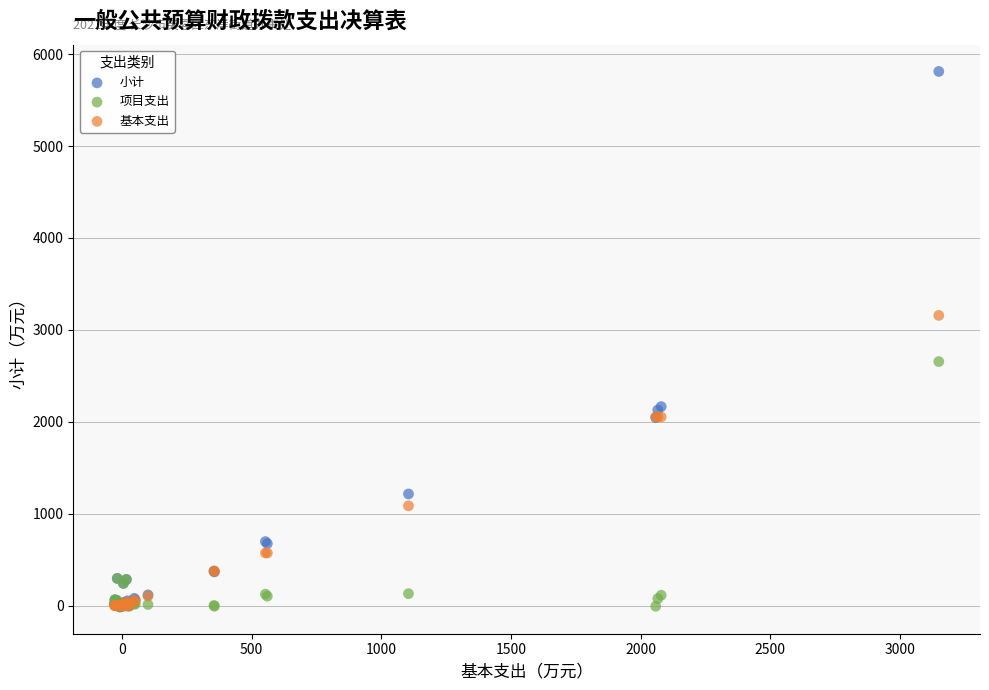

In the 基本支出 series, what Y value is closest to 1578?

2052.5